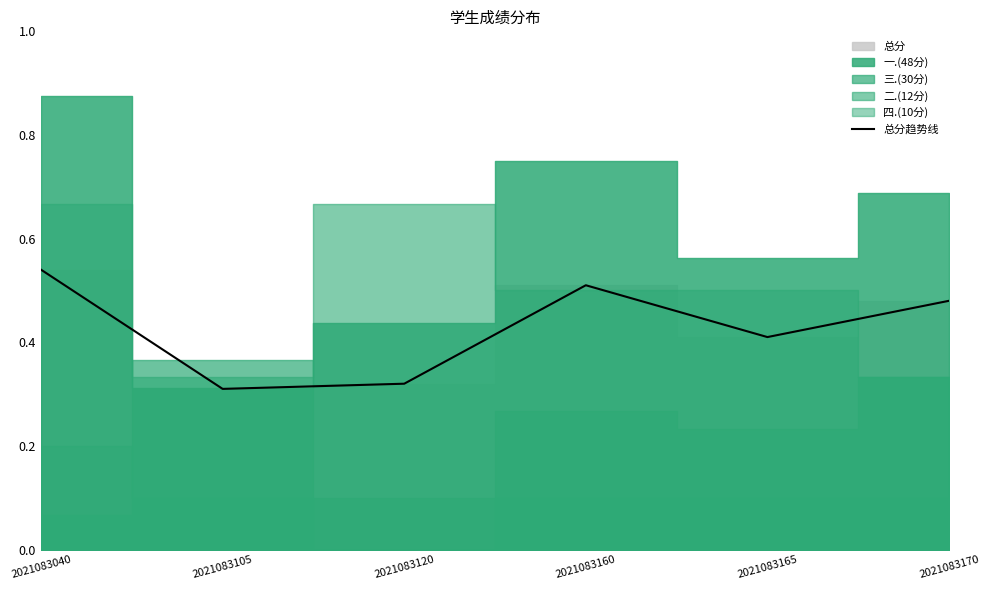

How many lines are shown in the chart?

1